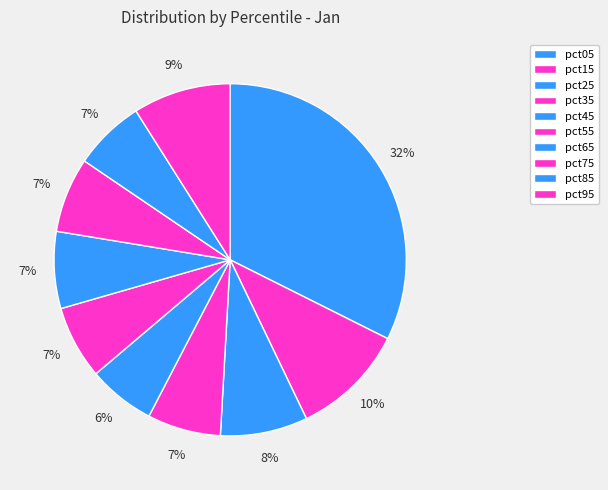

Count the number of slices in the pie.

10